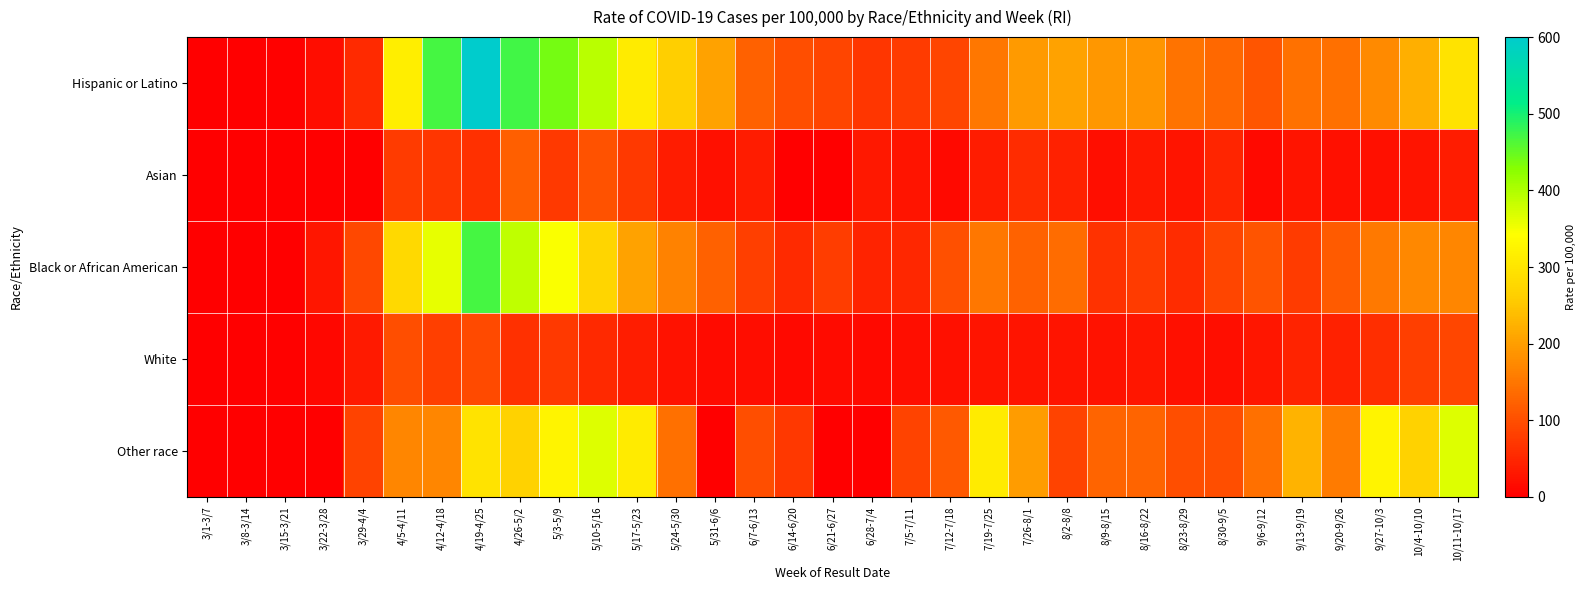

How many data points does each series have?

33